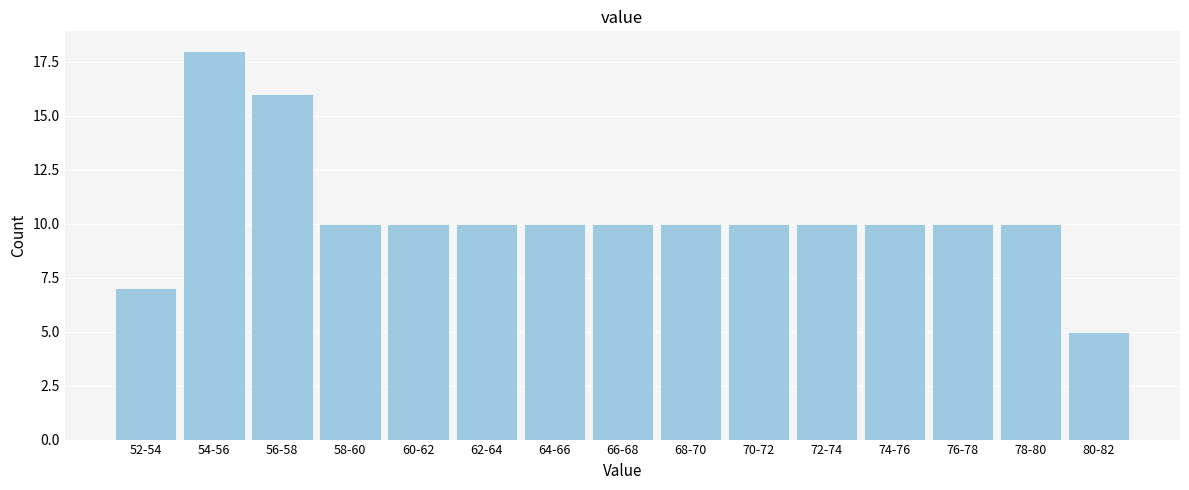

Reading left to right, list all the values displayed in this chart.

52-54=7	54-56=18	56-58=16	58-60=10	60-62=10	62-64=10	64-66=10	66-68=10	68-70=10	70-72=10	72-74=10	74-76=10	76-78=10	78-80=10	80-82=5